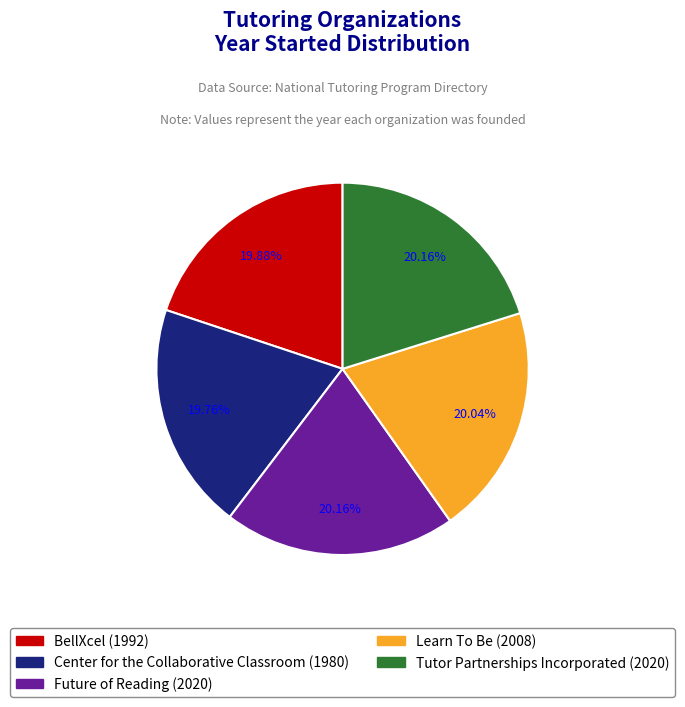

Approximately how many times larger is the value at Tutor Partnerships Incorporated compared to BellXcel?

1.0